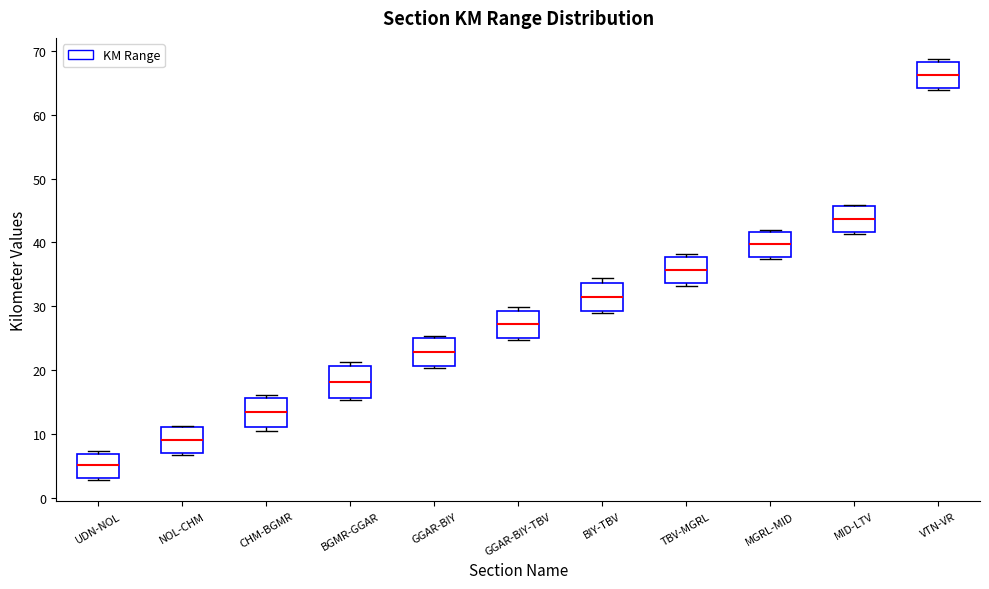

Reading left to right, transcribe this box plot: for each box, give where its median line is, the range the box spans, and where its two whiskers end, as read against the y-axis. The values are not printed on the chart, so give them approximately, as read against the axis.

UDN-NOL: median 5, box 3 to 7, whiskers 3 (just below the box's lower edge) to 7 (just above the box's upper edge)
NOL-CHM: median 9, box 7 to 11, whiskers 7 (just below the box's lower edge) to 11
CHM-BGMR: median 13, box 11 to 16, whiskers 11 (just below the box's lower edge) to 16 (just above the box's upper edge)
BGMR-GGAR: median 18, box 16 to 21, whiskers 15 to 21 (just above the box's upper edge)
GGAR-BIY: median 23, box 21 to 25, whiskers 20 to 25
GGAR-BIY-TBV: median 27, box 25 to 29, whiskers 25 (just below the box's lower edge) to 30
BIY-TBV: median 31, box 29 to 34, whiskers 29 (just below the box's lower edge) to 34 (just above the box's upper edge)
TBV-MGRL: median 36, box 34 to 38, whiskers 33 to 38 (just above the box's upper edge)
MGRL-MID: median 40, box 38 to 42, whiskers 37 to 42 (just above the box's upper edge)
MID-LTV: median 44, box 42 to 46, whiskers 41 to 46
VTN-VR: median 66, box 64 to 68, whiskers 64 to 69